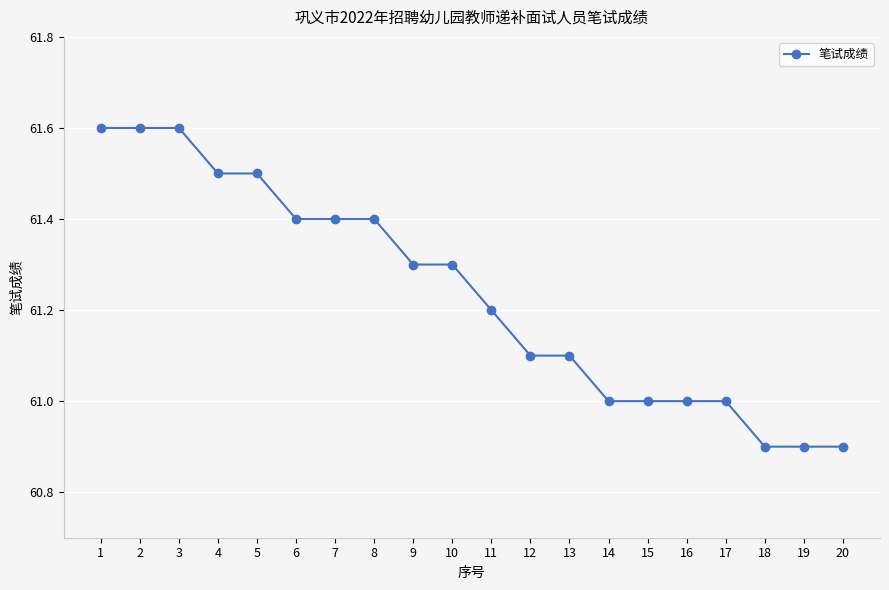

Count the values in the range 61 to 62.

17